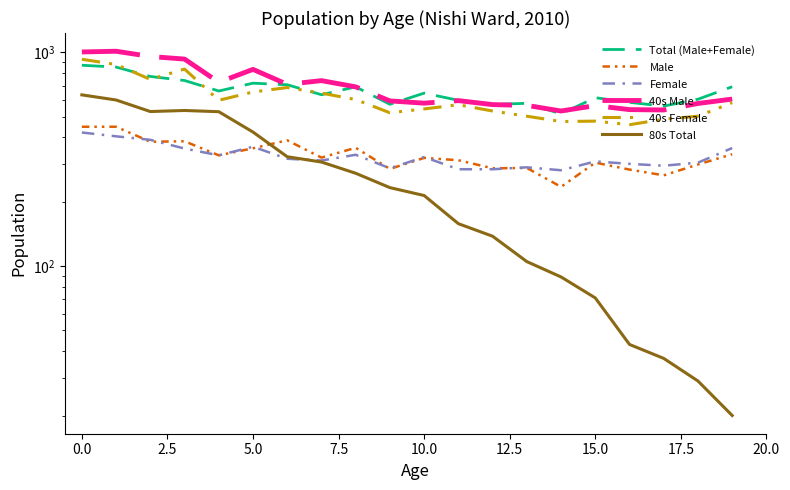

How many distinct data groups are displayed?

6